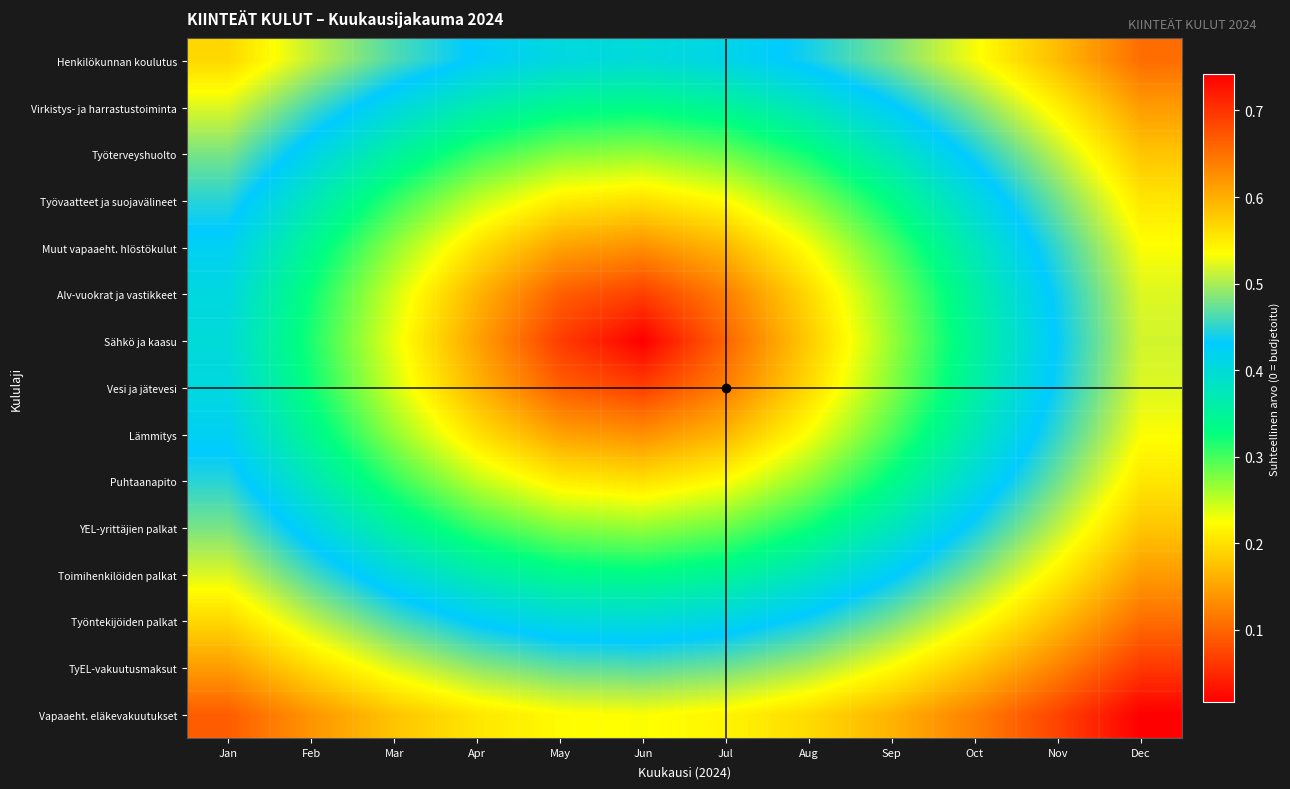

What is the difference between the highest and lowest values at Jan?

0.3